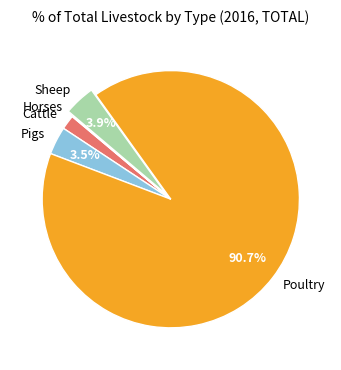

What percentage is the Sheep slice, to the nearest percent?

4%